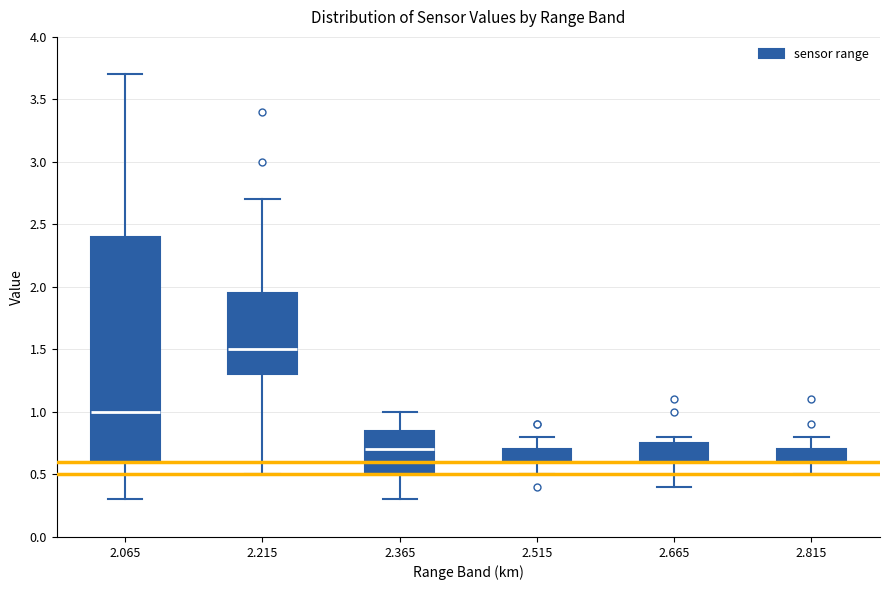

Reading left to right, transcribe this box plot: for each box, give where its median line is, the range the box spans, and where its two whiskers end, as read against the y-axis. The values are not printed on the chart, so give them approximately, as read against the axis.

2.065: median 1.00, box 0.60 to 2.40, whiskers 0.30 to 3.70
2.215: median 1.50, box 1.30 to 1.95, whiskers 0.50 to 2.70
2.365: median 0.70, box 0.50 to 0.85, whiskers 0.30 to 1.00
2.515: median 0.60 (drawn on the box's lower edge), box 0.60 to 0.70, whiskers 0.50 to 0.80
2.665: median 0.60 (drawn on the box's lower edge), box 0.60 to 0.75, whiskers 0.40 to 0.80
2.815: median 0.60 (drawn on the box's lower edge), box 0.60 to 0.70, whiskers 0.50 to 0.80